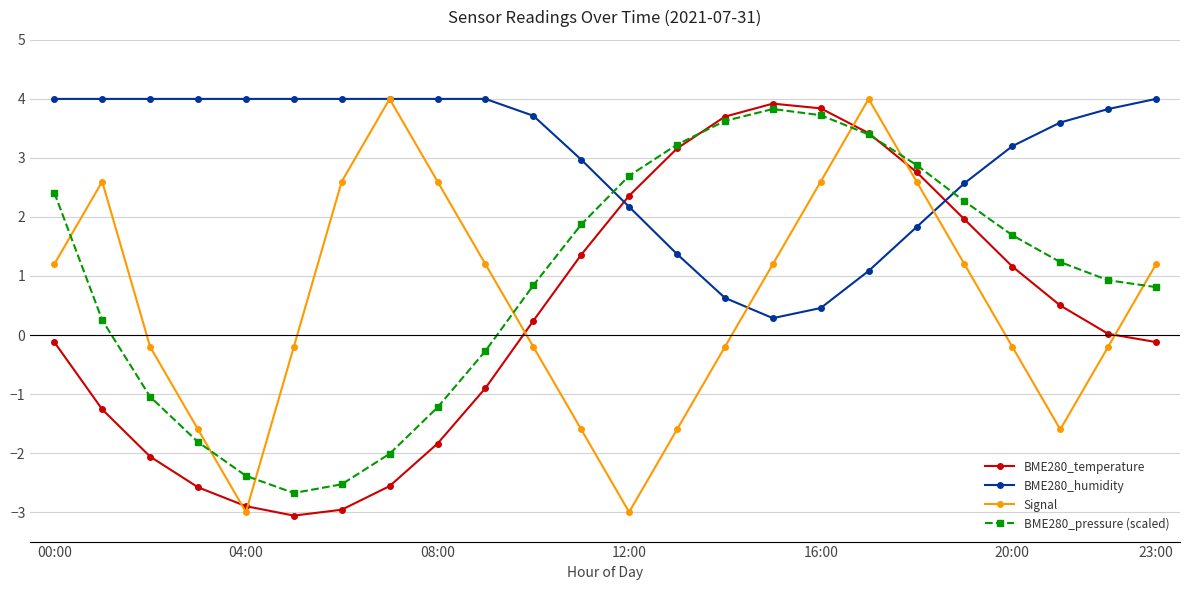

What is the value of the BME280_temperature point at the 6th from the left?

-3.1